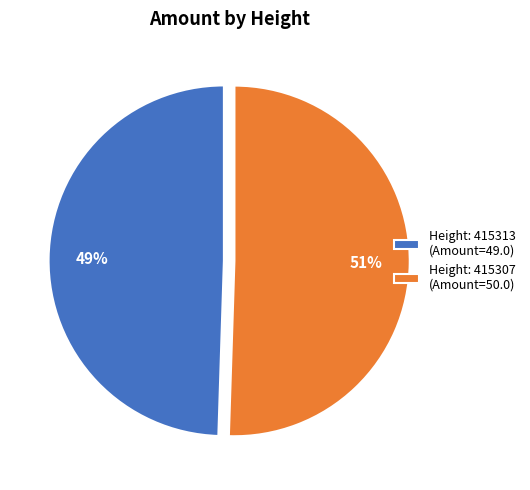

To the nearest percent, what percentage of the pie is Height: 415313 (Amount=49.0)?

49%